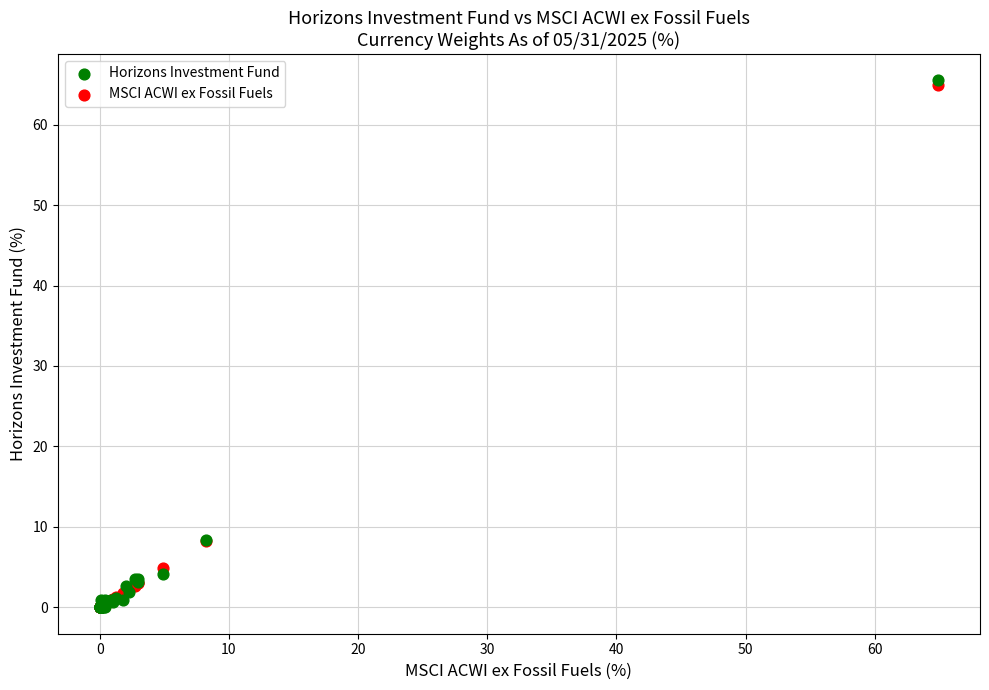

What are all the series names shown in the legend?

Horizons Investment Fund, MSCI ACWI ex Fossil Fuels